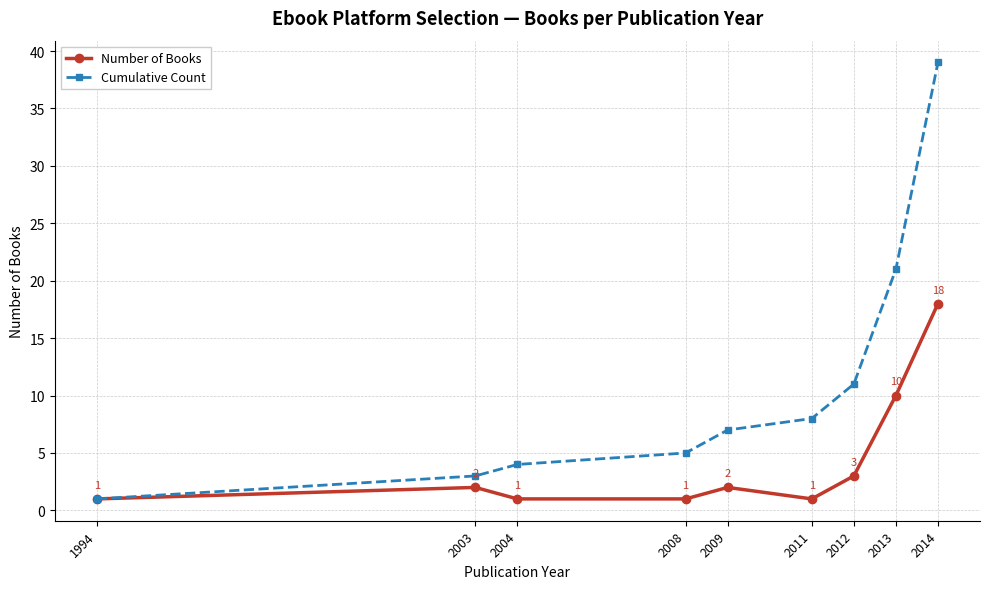

Reading left to right, list all the values displayed in this chart.

Number of Books: 1994=1	2003=2	2004=1	2008=1	2009=2	2011=1	2012=3	2013=10	2014=18
Cumulative Count: 1994=1	2003=3	2004=4	2008=5	2009=7	2011=8	2012=11	2013=21	2014=39